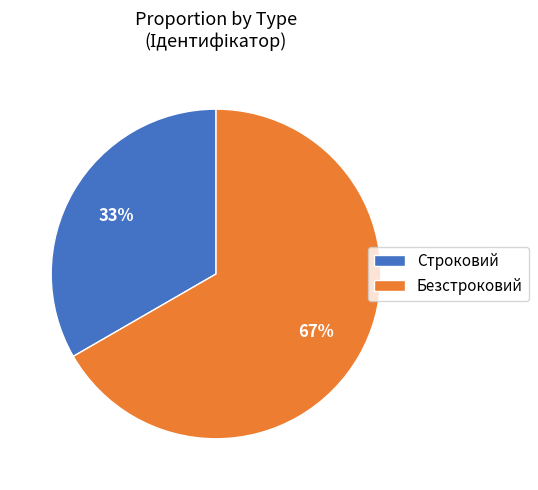

How many segments does this pie chart have?

2